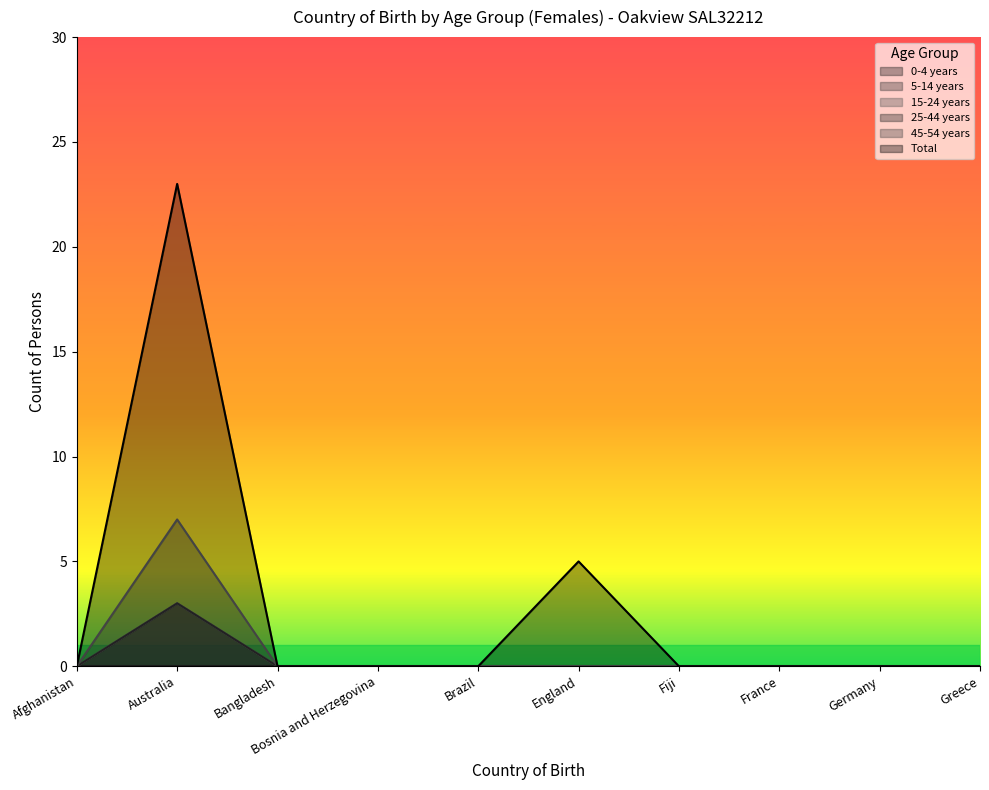

Does the chart display data point markers on the line(s)?

No